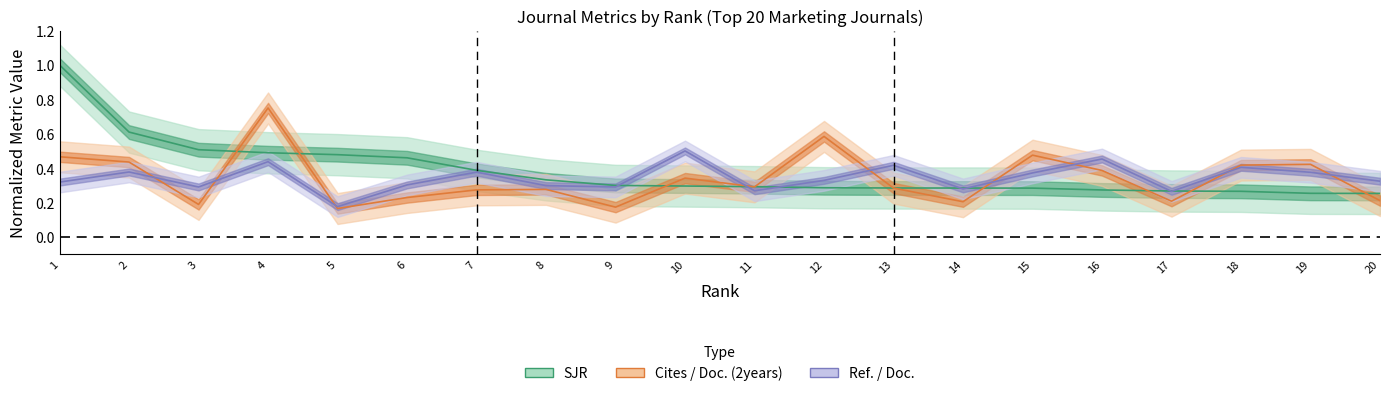

What are all the series names shown in the legend?

SJR, Cites / Doc. (2years), Ref. / Doc.